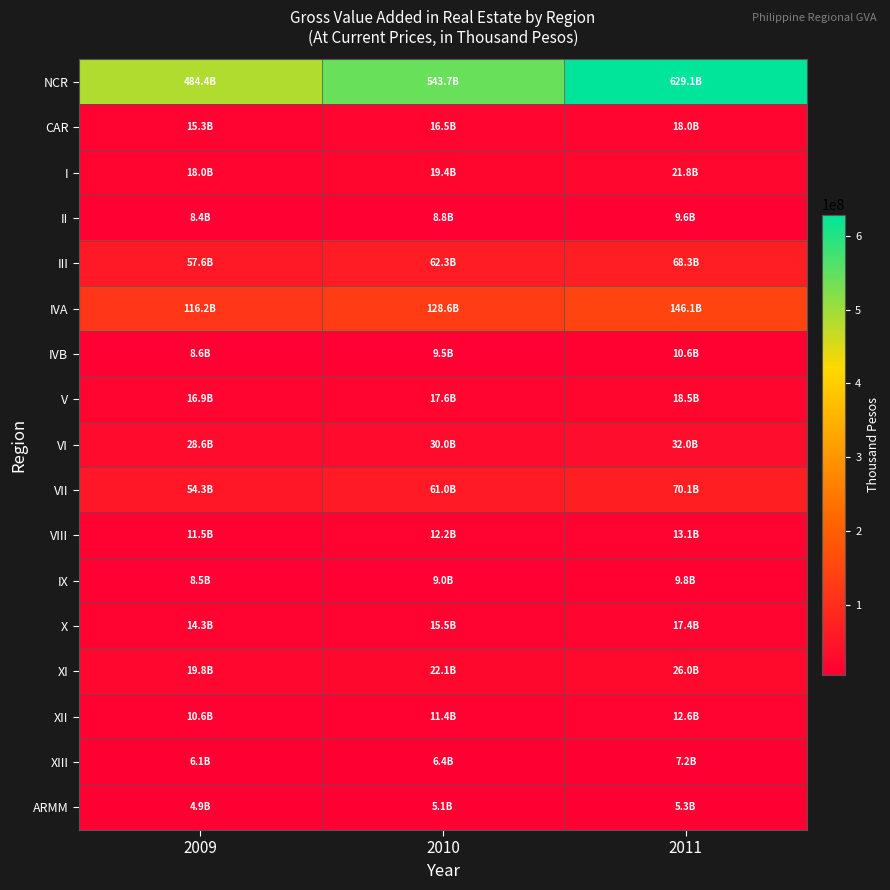

How many categories are shown in the chart?

3